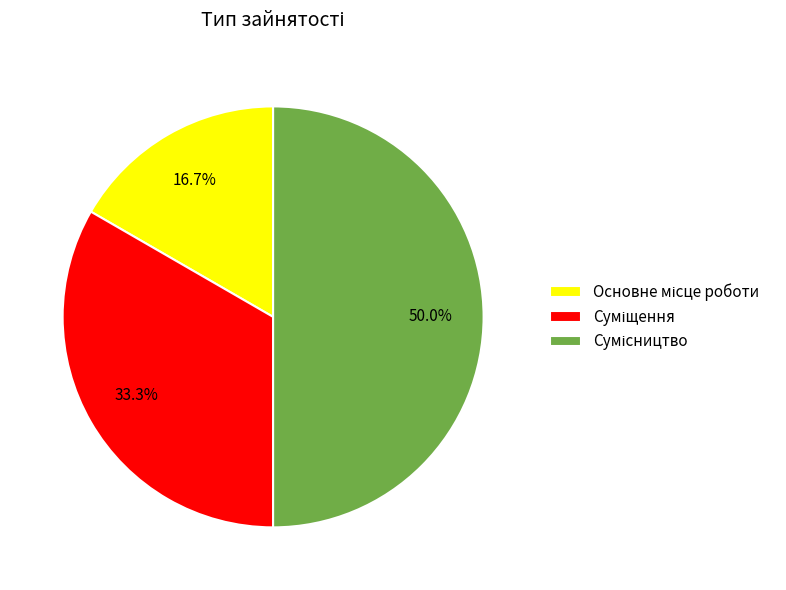

To the nearest percent, what percentage of the pie is Суміщення?

33%